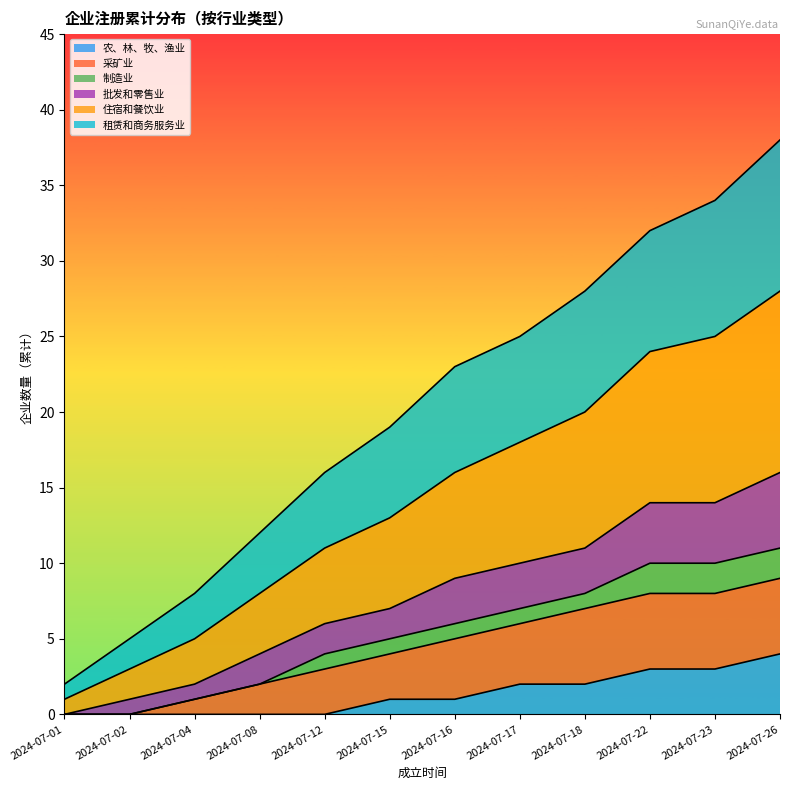

Which has a higher value, 2024-07-15 or 2024-07-01?

2024-07-15